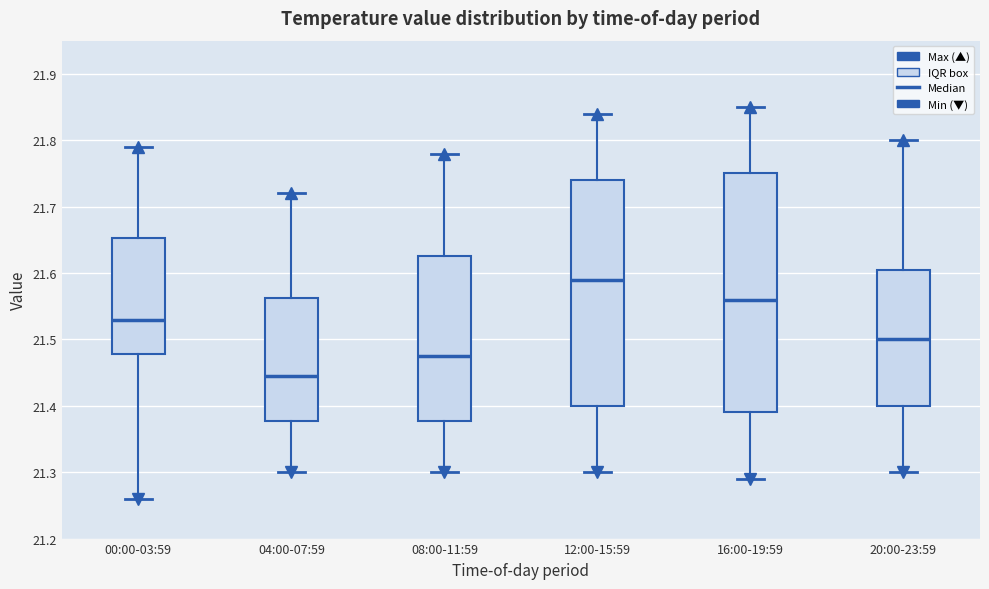

Which box's median line is the highest?

12:00-15:59